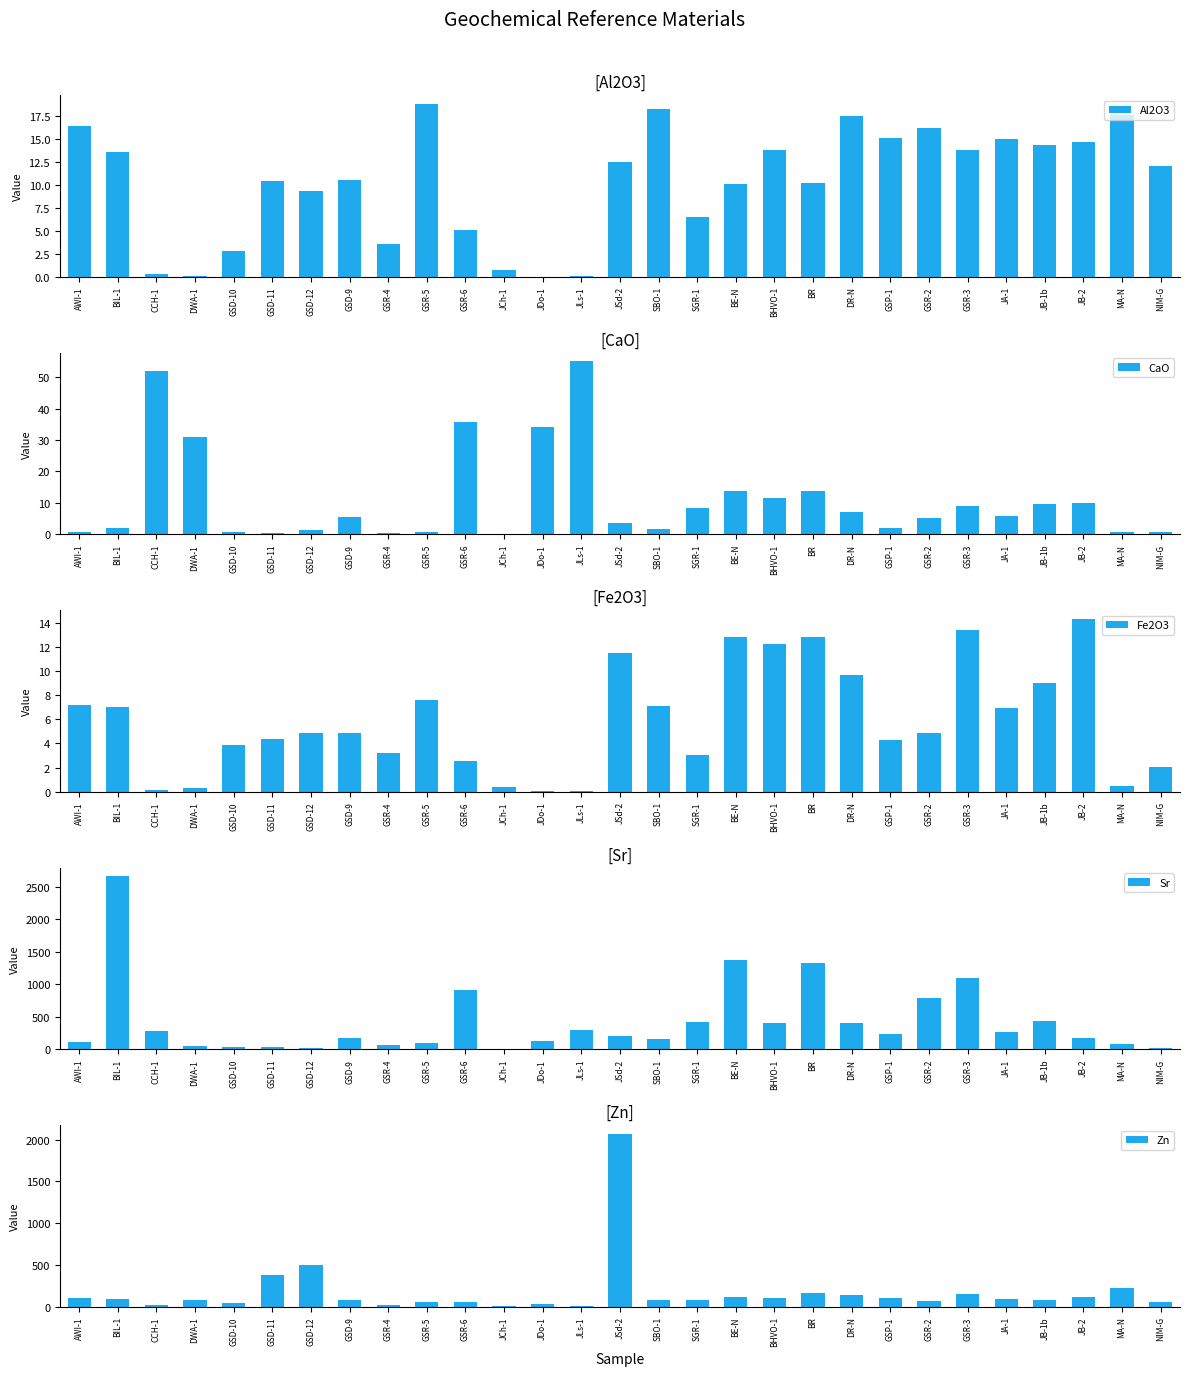

How many bars are there in total?

145